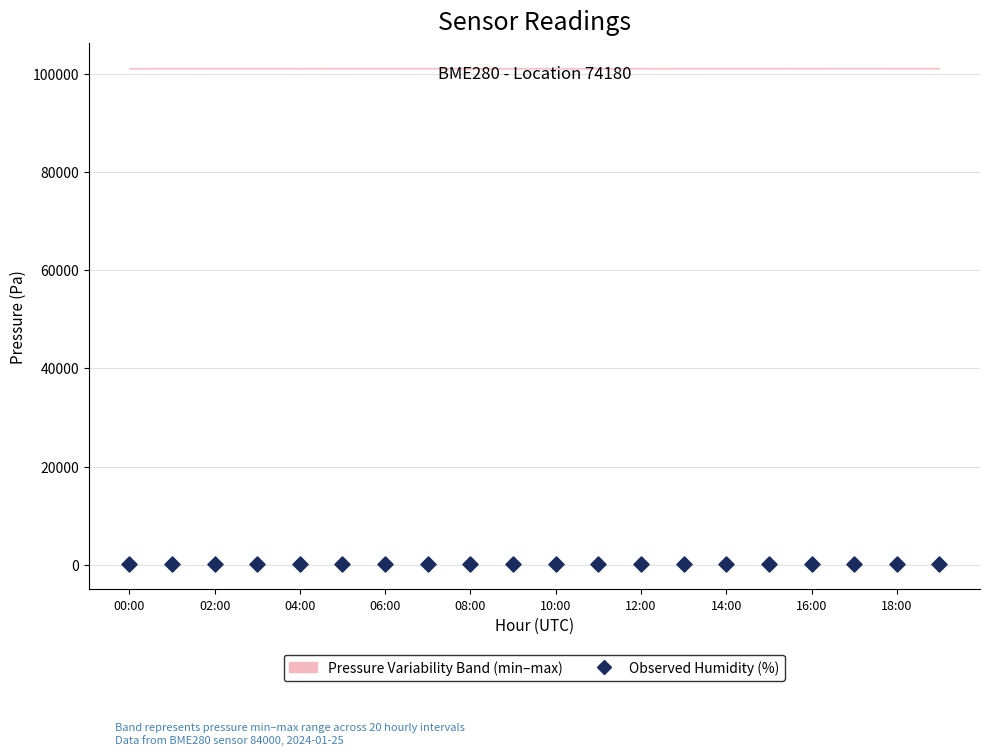

What is the range of Y values (max minus min)?

0.4